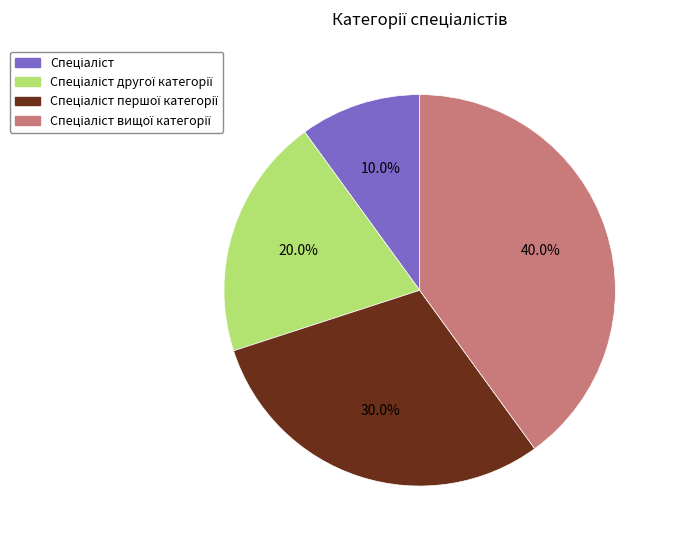

Count the number of slices in the pie.

4